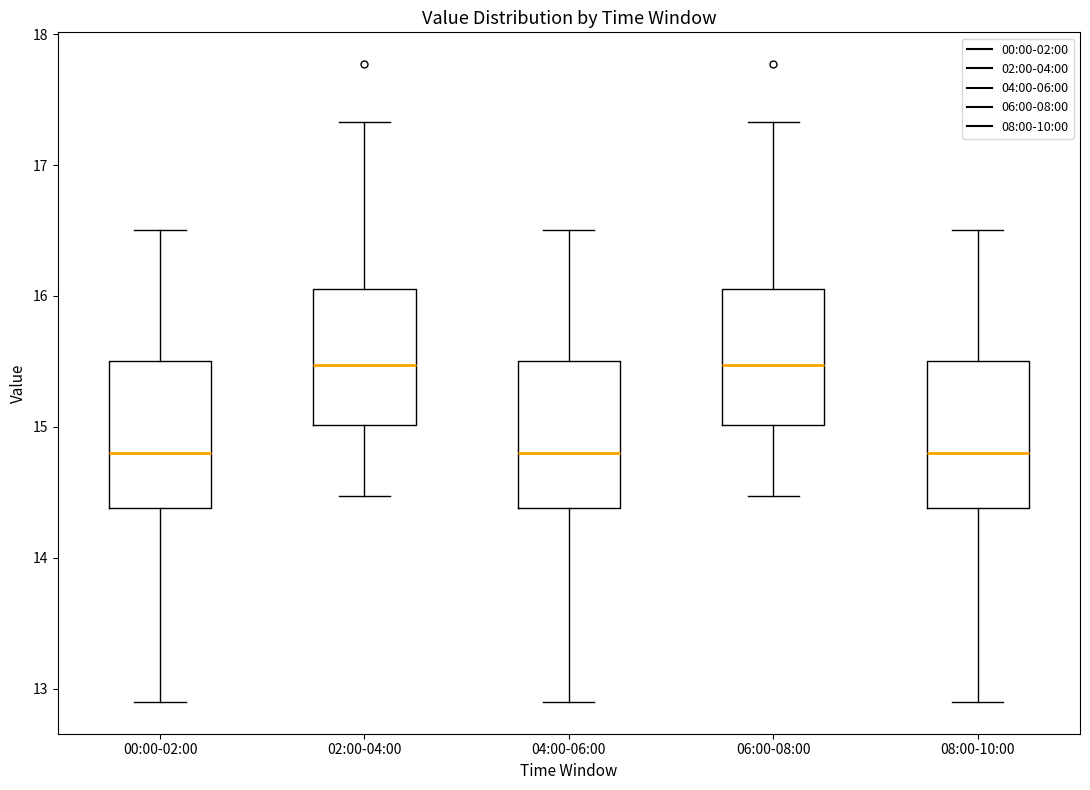

Reading left to right, transcribe this box plot: for each box, give where its median line is, the range the box spans, and where its two whiskers end, as read against the y-axis. The values are not printed on the chart, so give them approximately, as read against the axis.

00:00-02:00: median 14.8, box 14.4 to 15.5, whiskers 12.9 to 16.5
02:00-04:00: median 15.5, box 15.0 to 16.1, whiskers 14.5 to 17.3
04:00-06:00: median 14.8, box 14.4 to 15.5, whiskers 12.9 to 16.5
06:00-08:00: median 15.5, box 15.0 to 16.1, whiskers 14.5 to 17.3
08:00-10:00: median 14.8, box 14.4 to 15.5, whiskers 12.9 to 16.5